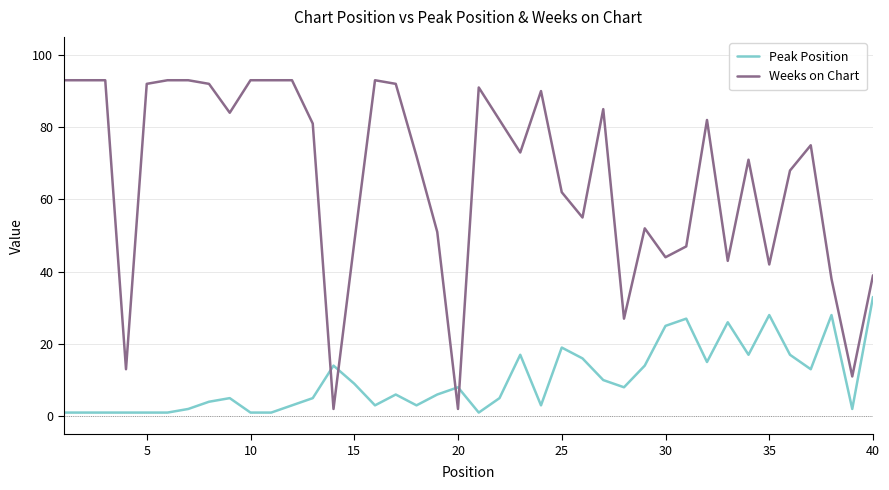

Which series has the widest spread of values?

Weeks on Chart